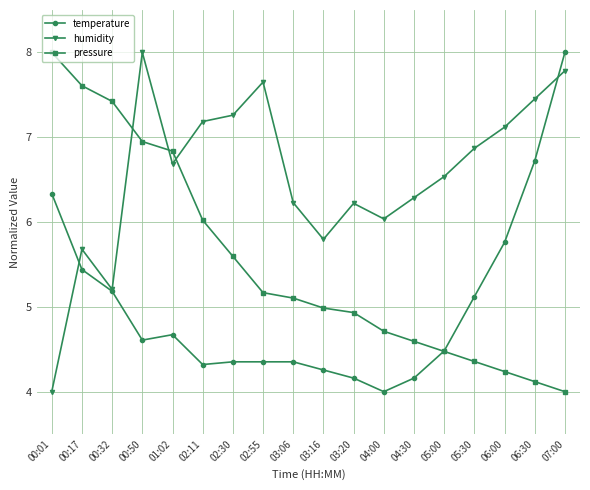

Between 03:06 and 07:00, which series saw the biggest shift?

temperature